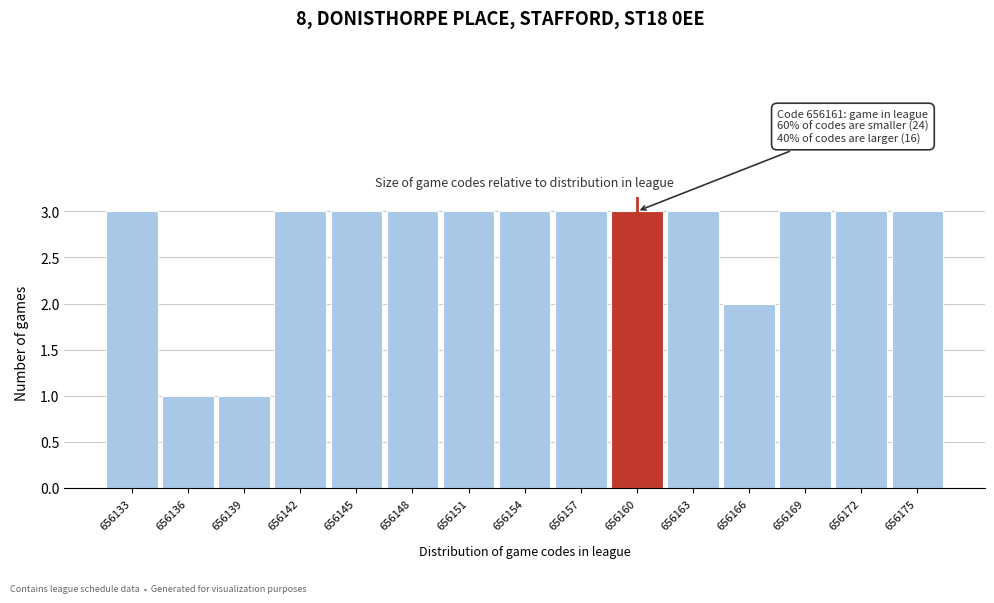

Reading left to right, what are all the values shown in this chart?

656133=3	656136=1	656139=1	656142=3	656145=3	656148=3	656151=3	656154=3	656157=3	656160=3	656163=3	656166=2	656169=3	656172=3	656175=3